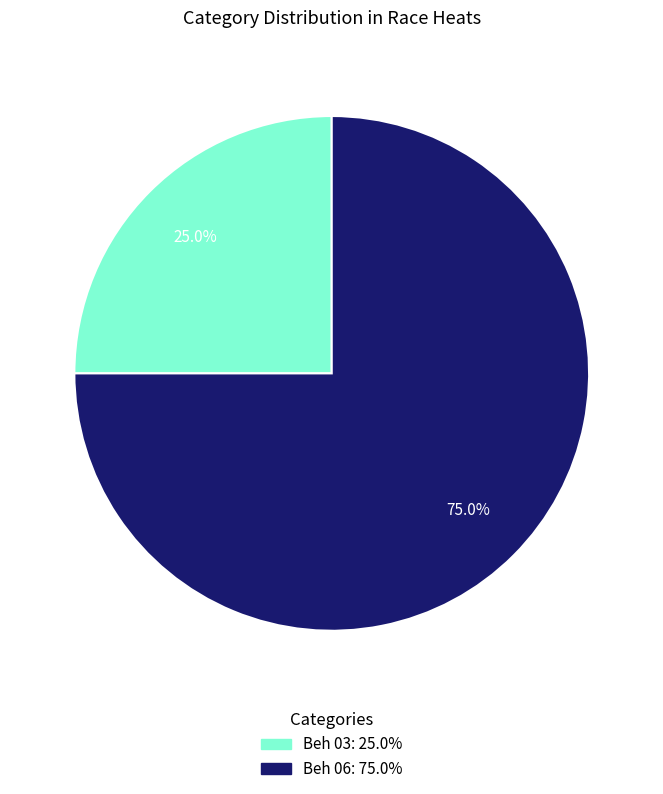

The Beh 06 slice represents 70% of the pie. True or false?

False